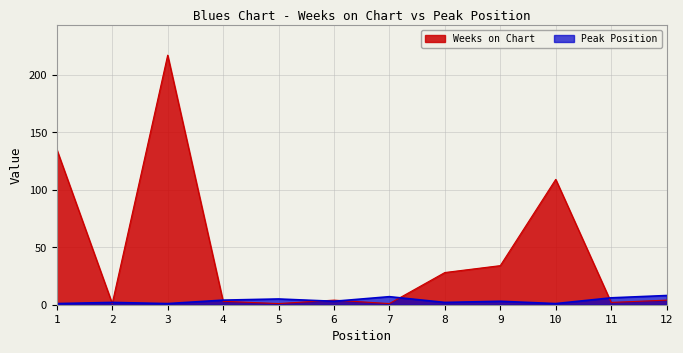

At which label does Peak Position first exceed 3?

4